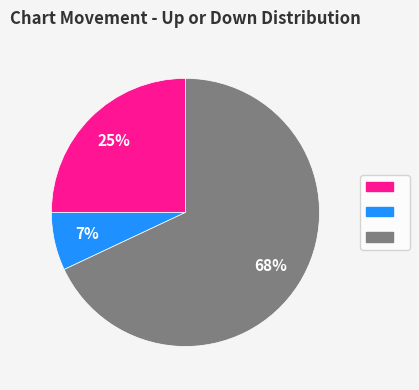

Does any single category account for the majority?

Yes